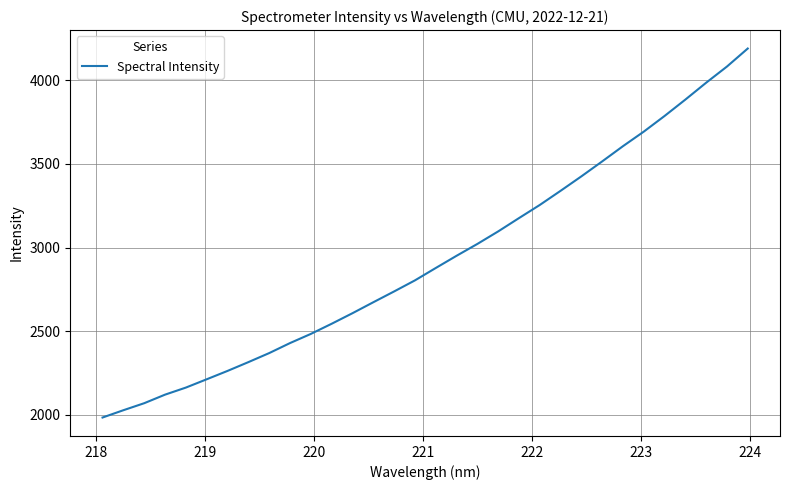

What is the sum of all values?

93688.7